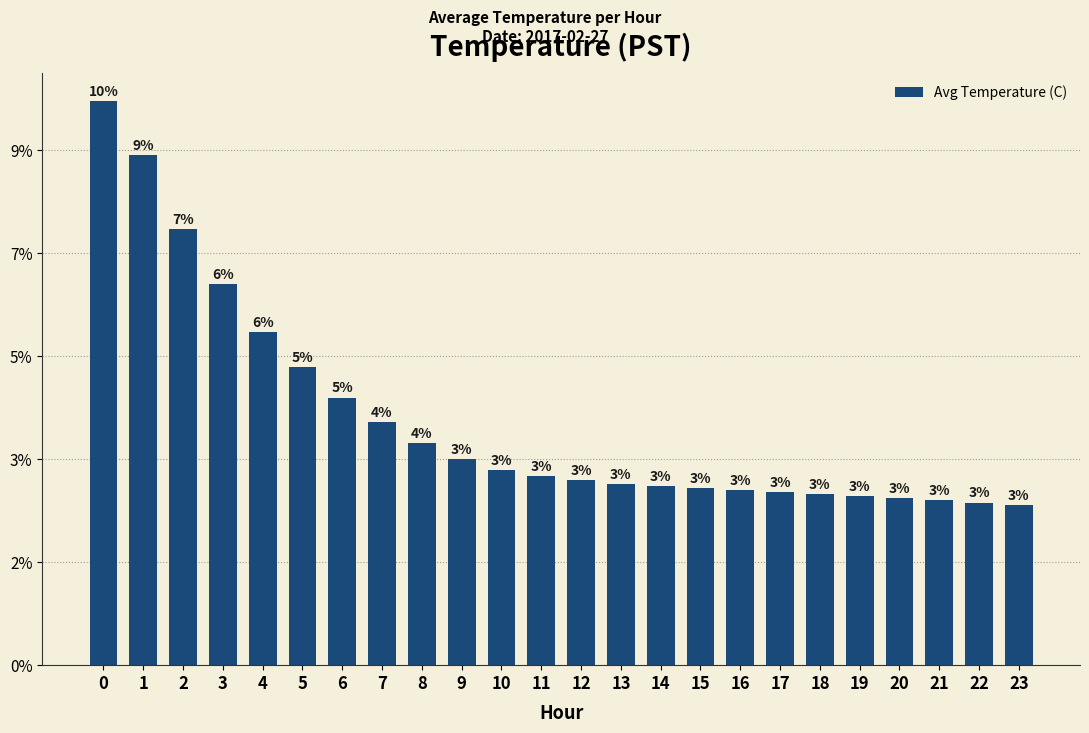

Where is the data nearest to the value 1?

9